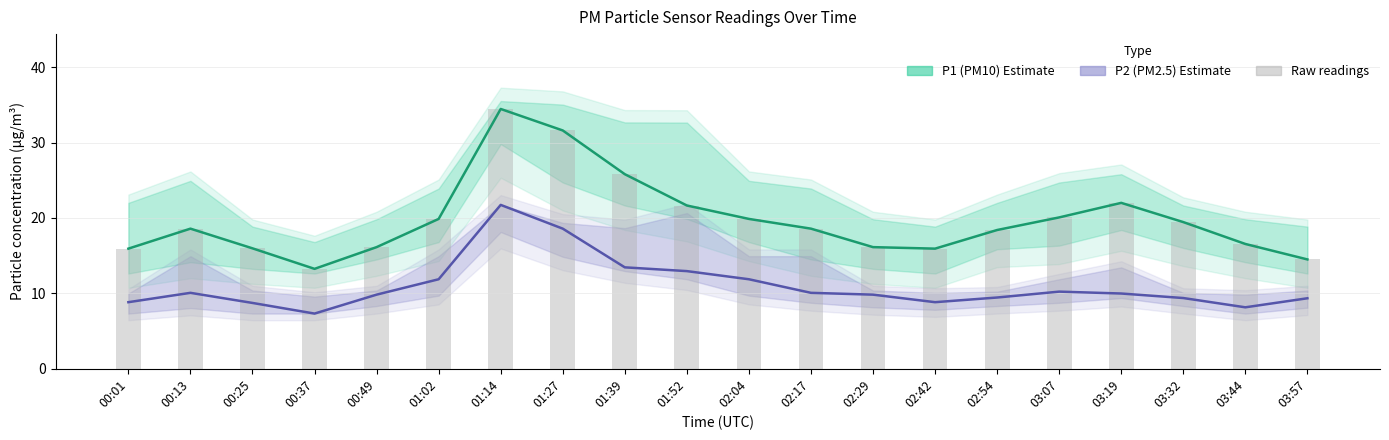

How many data points in P1 (PM10) are above 18?

12